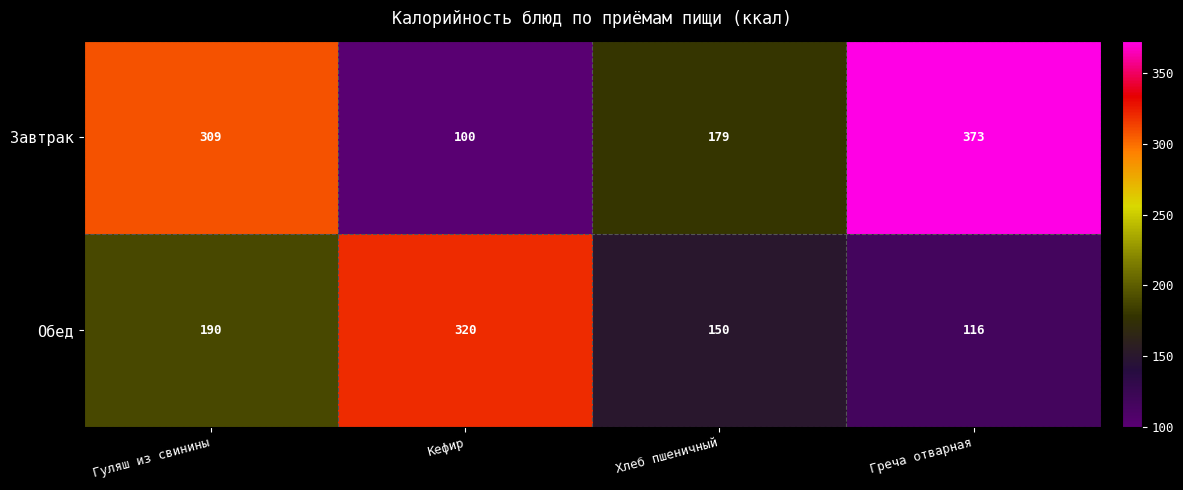

Reading left to right, extract all data points from this chart.

Завтрак: 309	100	179	373
Обед: 190	320	150	116